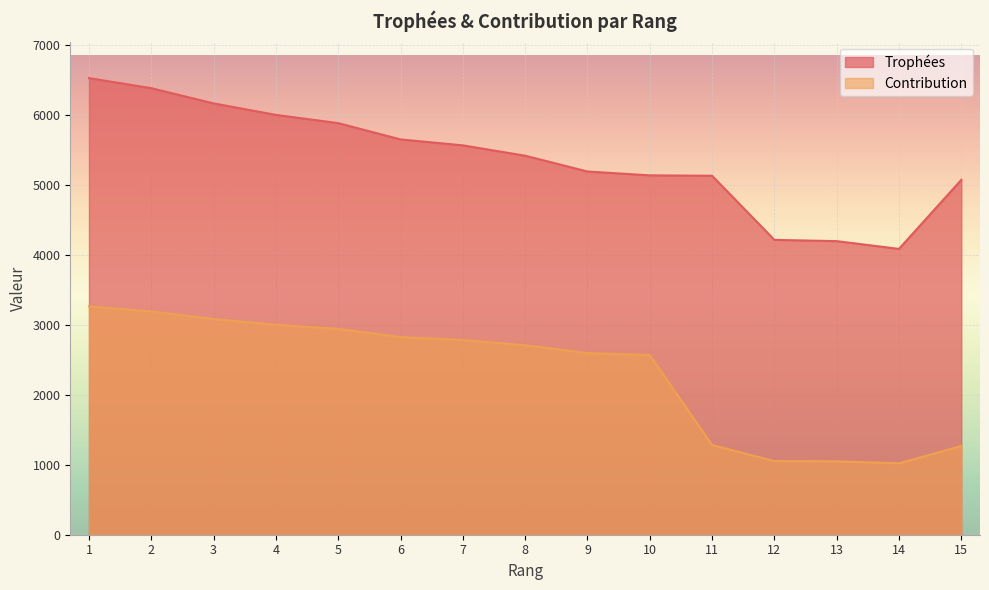

Which series has the widest spread of values?

Trophées